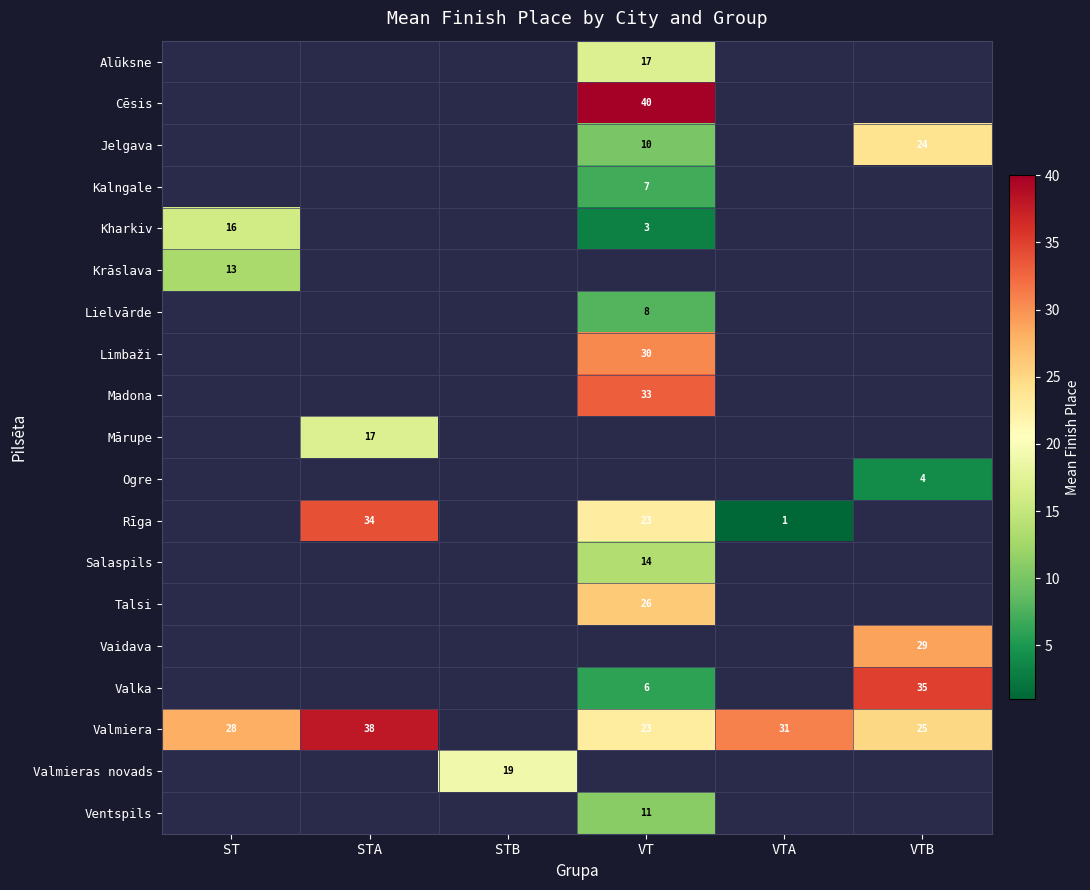

How many categories are shown in the chart?

6